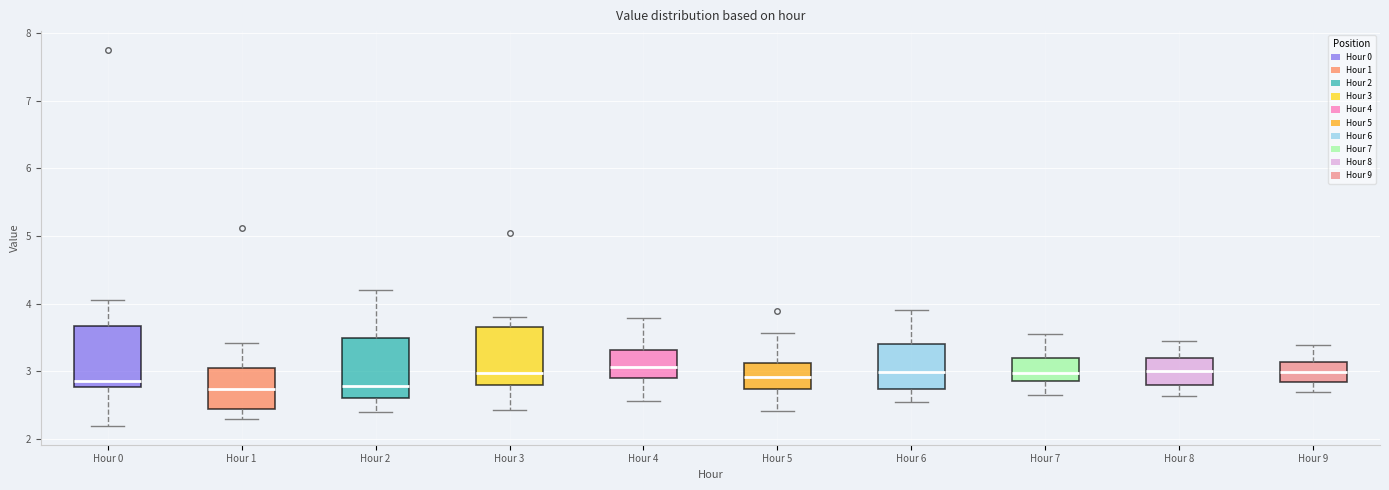

Reading left to right, transcribe this box plot: for each box, give where its median line is, the range the box spans, and where its two whiskers end, as read against the y-axis. The values are not printed on the chart, so give them approximately, as read against the axis.

Hour 0: median 2.9, box 2.8 to 3.7, whiskers 2.2 to 4.1
Hour 1: median 2.7, box 2.4 to 3.0, whiskers 2.3 to 3.4
Hour 2: median 2.8, box 2.6 to 3.5, whiskers 2.4 to 4.2
Hour 3: median 3.0, box 2.8 to 3.7, whiskers 2.4 to 3.8
Hour 4: median 3.1, box 2.9 to 3.3, whiskers 2.6 to 3.8
Hour 5: median 2.9, box 2.7 to 3.1, whiskers 2.4 to 3.6
Hour 6: median 3.0, box 2.7 to 3.4, whiskers 2.5 to 3.9
Hour 7: median 3.0, box 2.9 to 3.2, whiskers 2.7 to 3.6
Hour 8: median 3.0, box 2.8 to 3.2, whiskers 2.6 to 3.4
Hour 9: median 3.0, box 2.8 to 3.1, whiskers 2.7 to 3.4